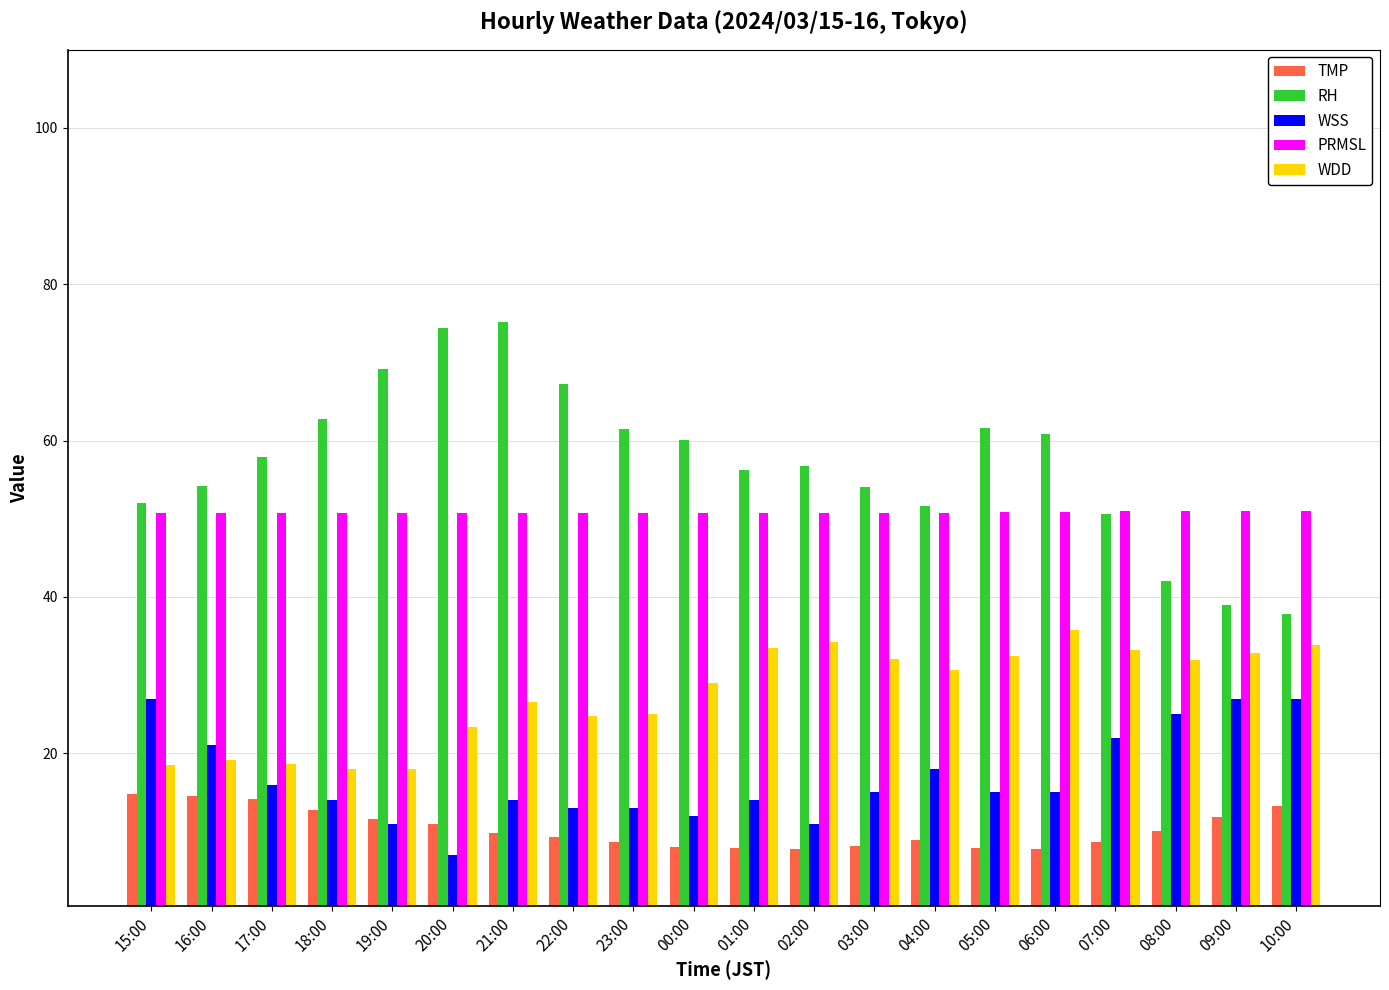

Which category has the lowest value in the RH series?

10:00